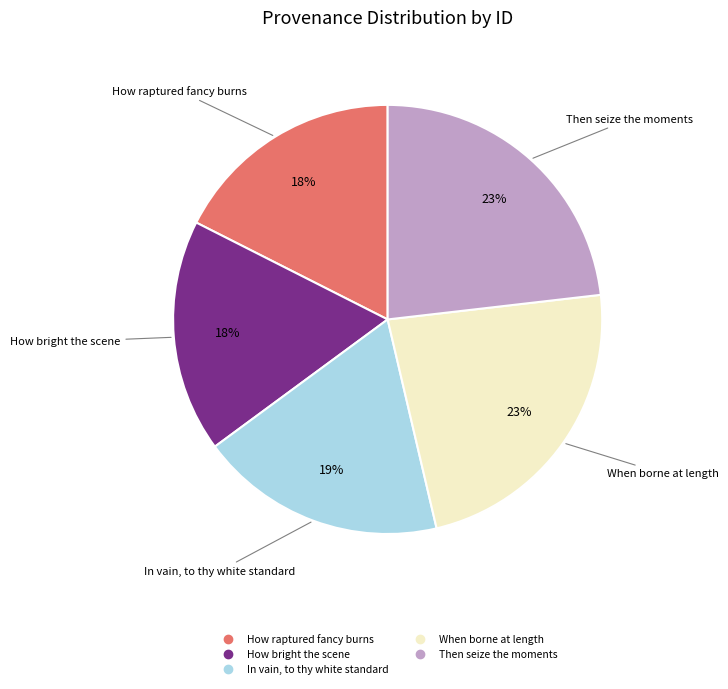

To the nearest percent, what portion does Then seize the moments represent?

23%